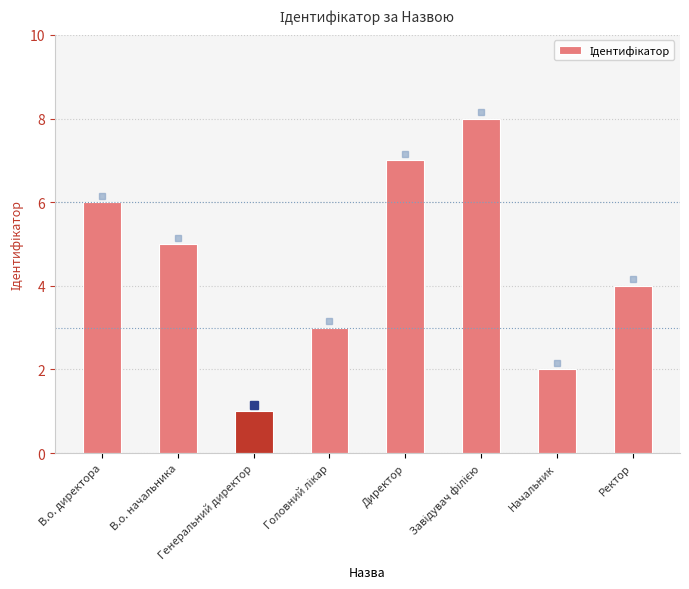

What position from the left is Ректор?

8